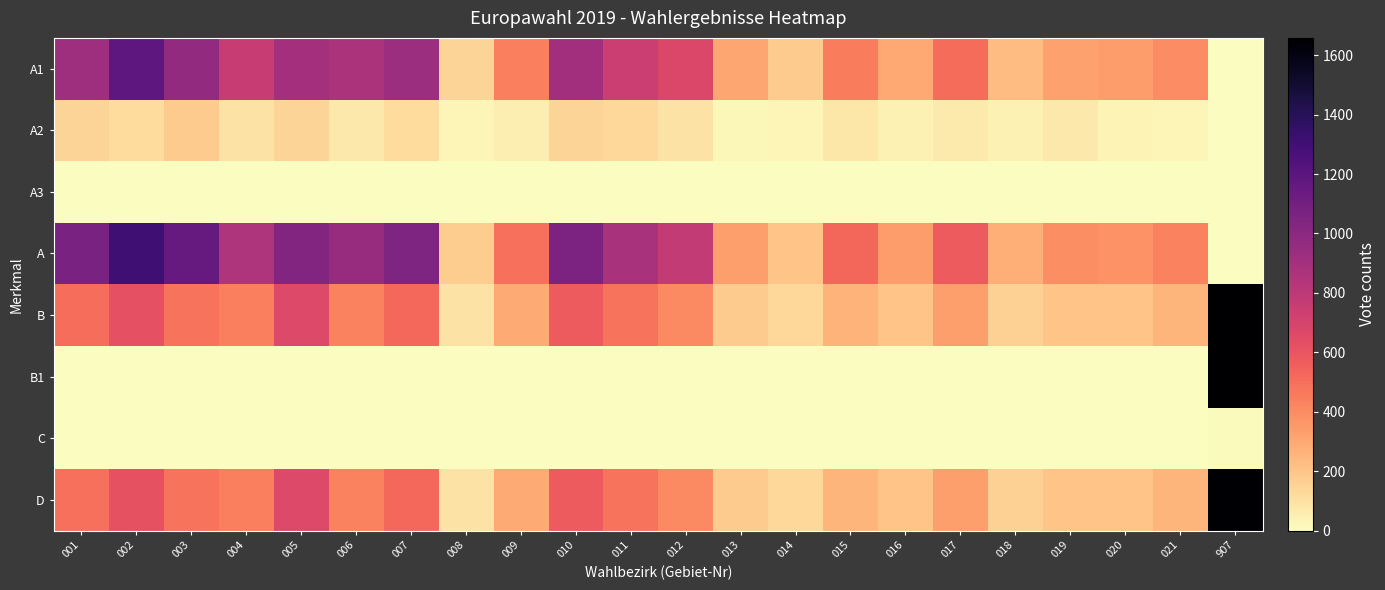

Between 006 and 019, which series saw the biggest shift?

A